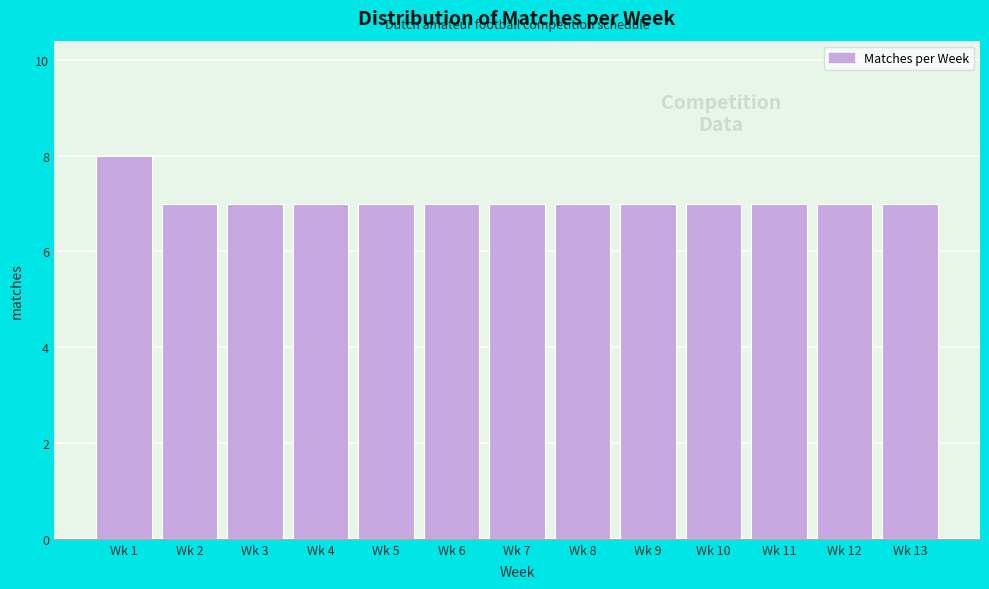

Reading left to right, extract all data points from this chart.

Wk 1=8	Wk 2=7	Wk 3=7	Wk 4=7	Wk 5=7	Wk 6=7	Wk 7=7	Wk 8=7	Wk 9=7	Wk 10=7	Wk 11=7	Wk 12=7	Wk 13=7